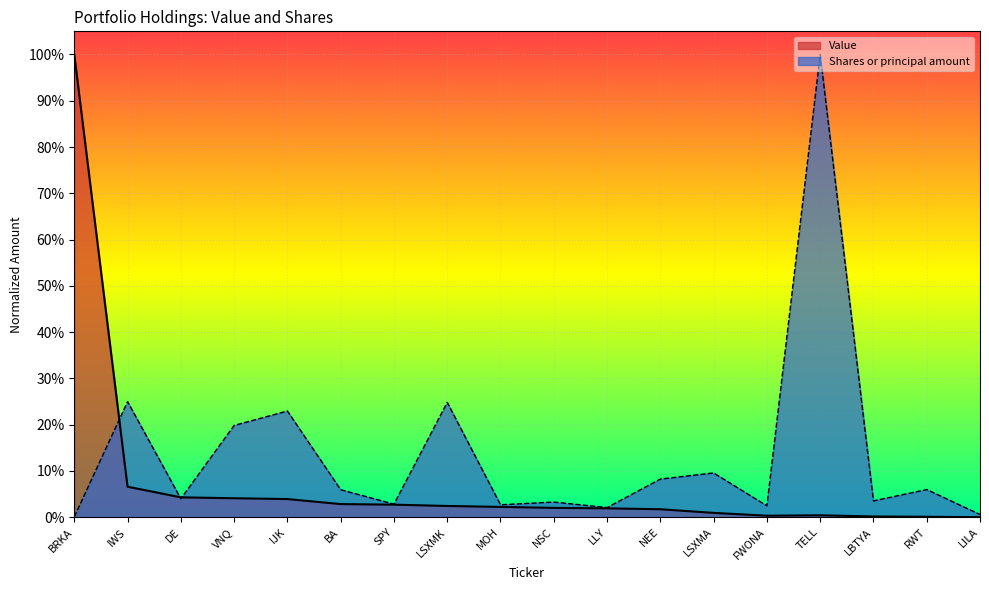

What is the label of the 15th point from the left?

TELL